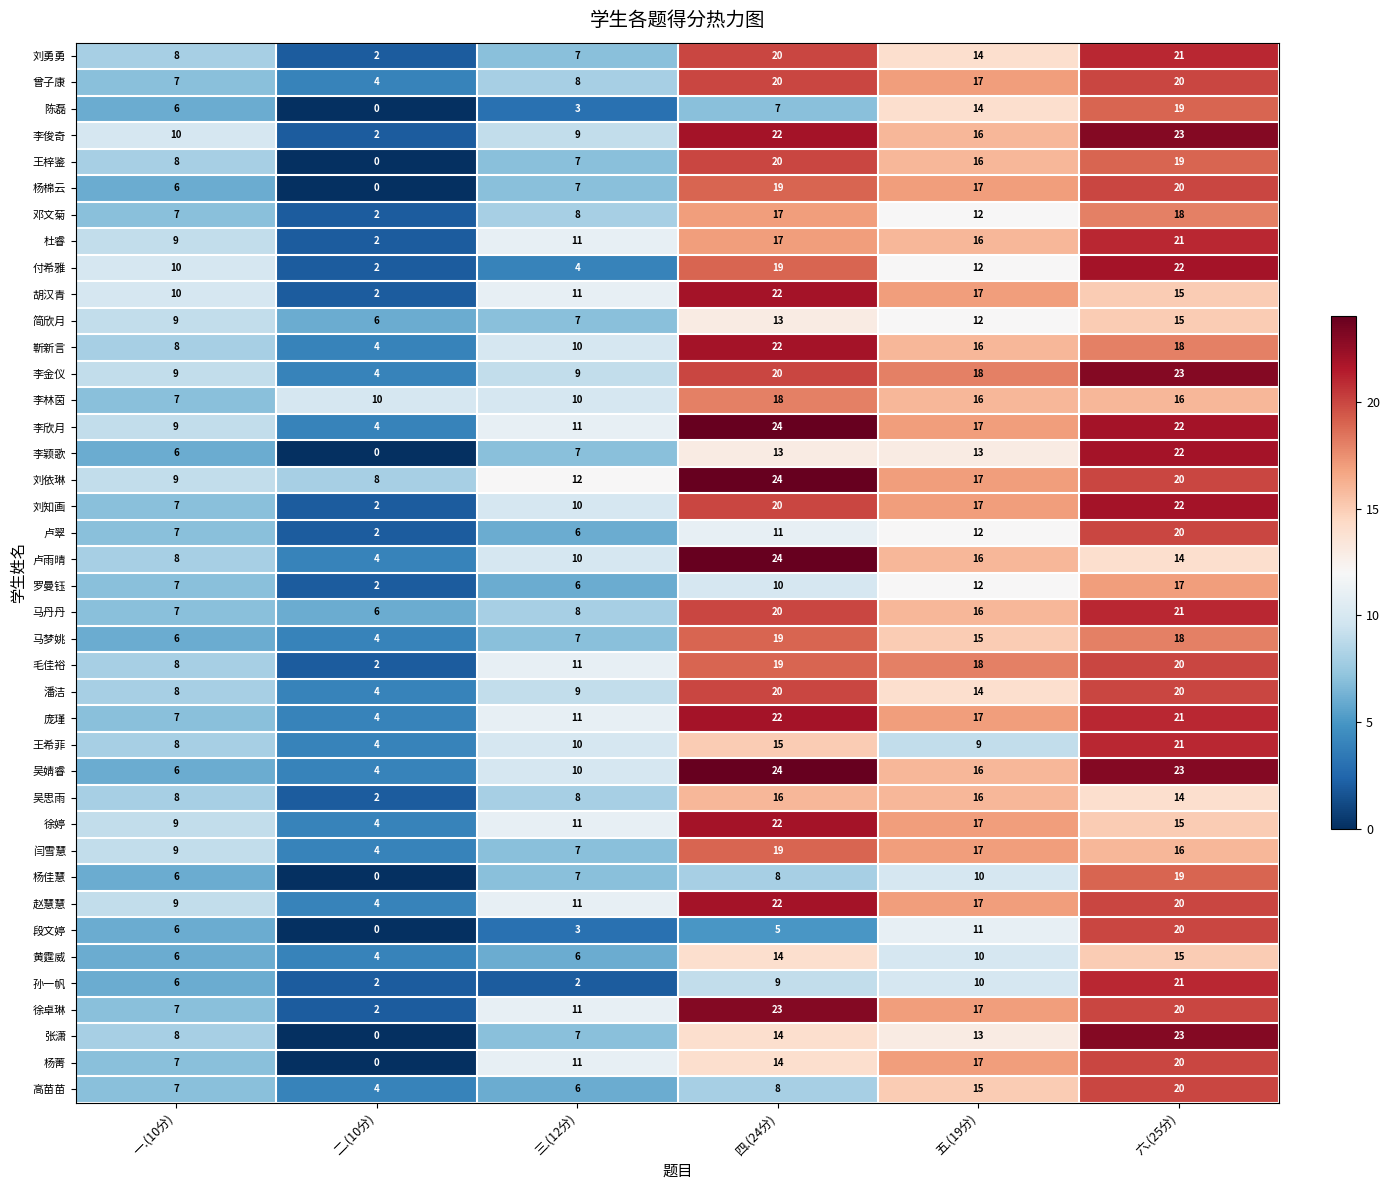

What is the total value across all series at 三.(12分)?

329